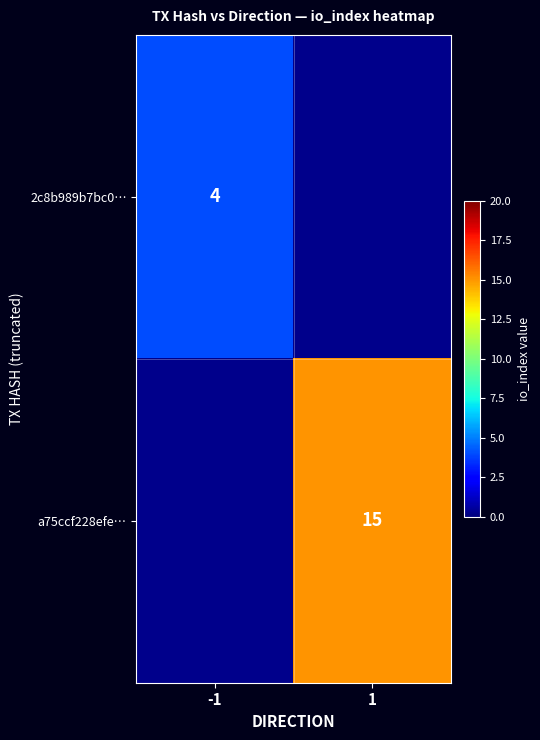

True or false: a75ccf228efe… has a value of 5 at 1.

False